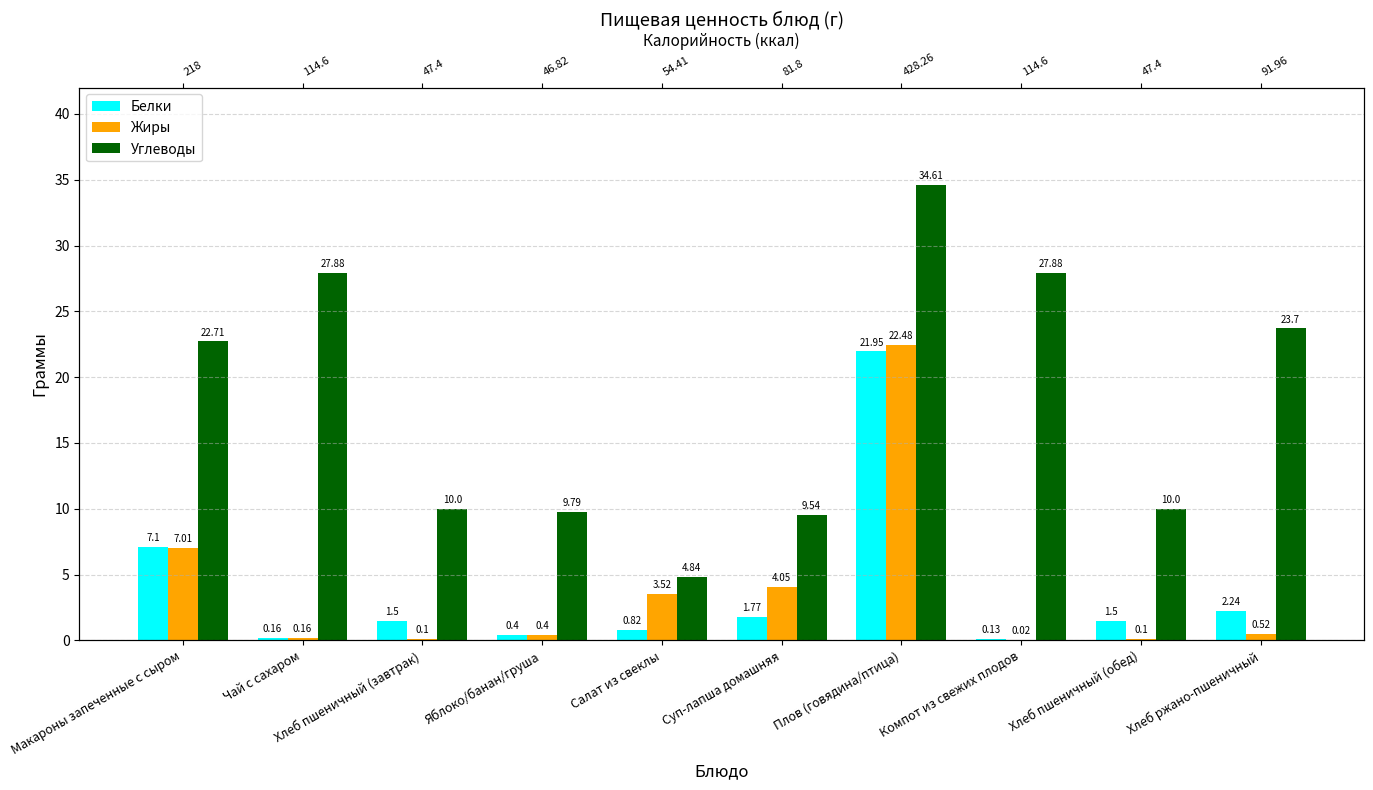

Which label corresponds to the smallest value in the chart?

Компот из свежих плодов